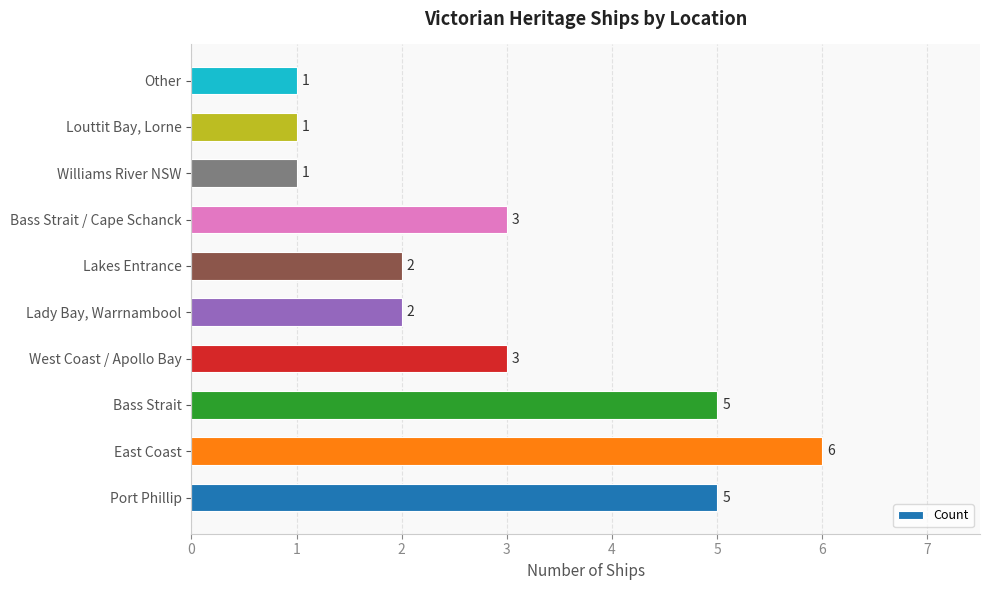

Reading bottom to top, transcribe all the data shown in this chart.

Port Phillip=5	East Coast=6	Bass Strait=5	West Coast / Apollo Bay=3	Lady Bay, Warrnambool=2	Lakes Entrance=2	Bass Strait / Cape Schanck=3	Williams River NSW=1	Louttit Bay, Lorne=1	Other=1